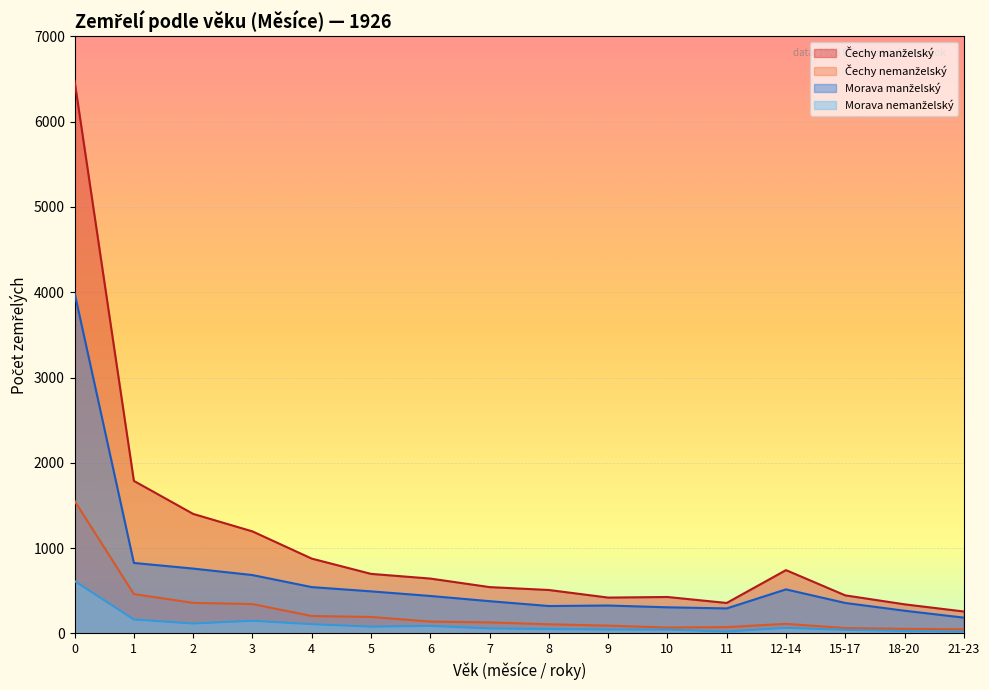

List the labels in order of Čechy nemanželský value, largest first.

0, 1, 2, 3, 4, 5, 6, 7, 12-14, 8, 9, 11, 10, 15-17, 18-20, 21-23